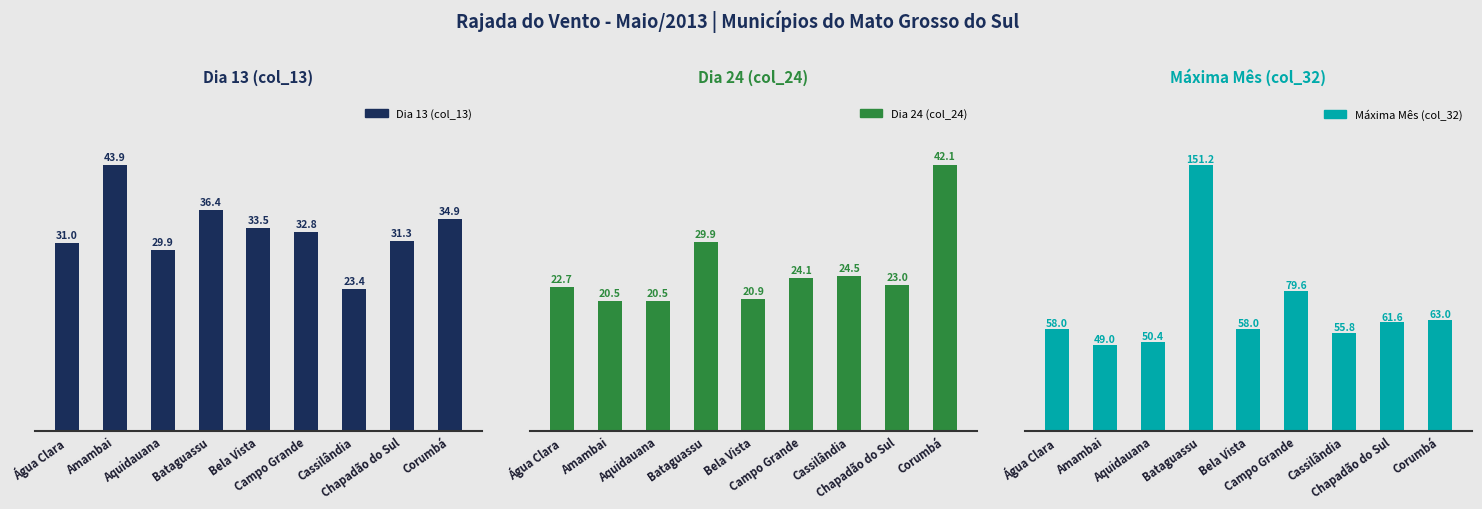

What is the sum of the Dia 24 (col_24) values at Bela Vista and Cassilândia?

45.4